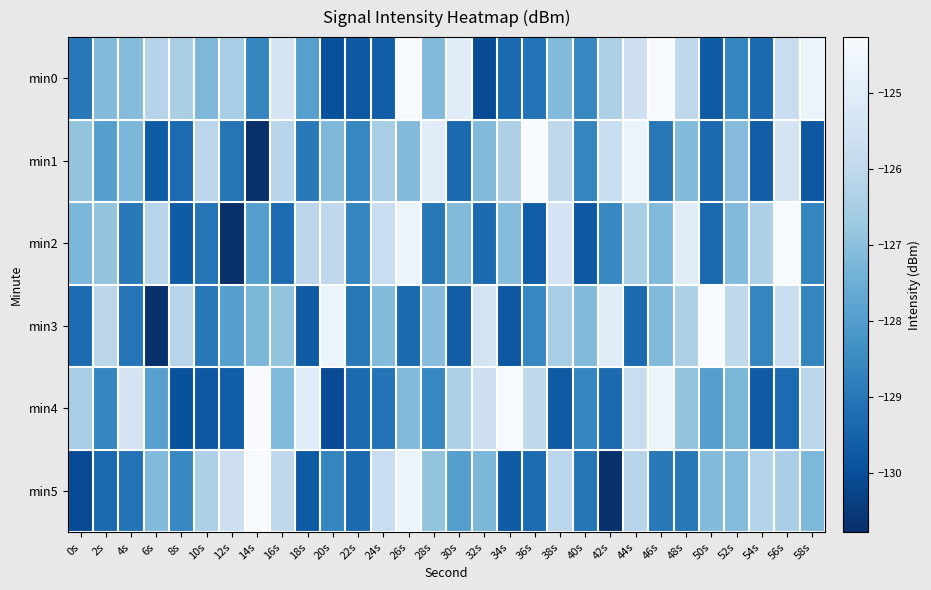

What is the difference between the highest and lowest values at 44s?

4.7